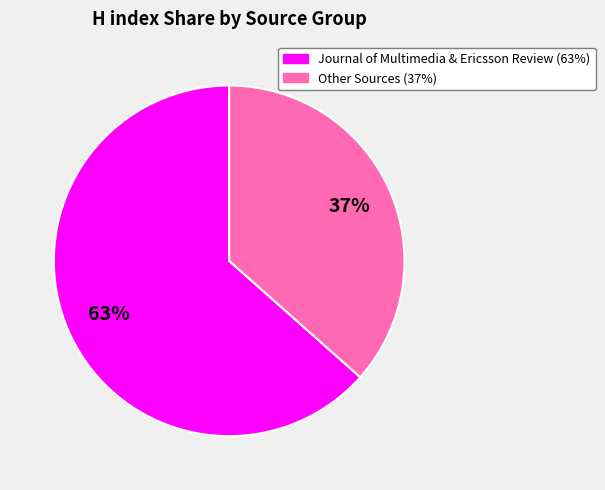

To the nearest percent, what is the average slice percentage?

50%